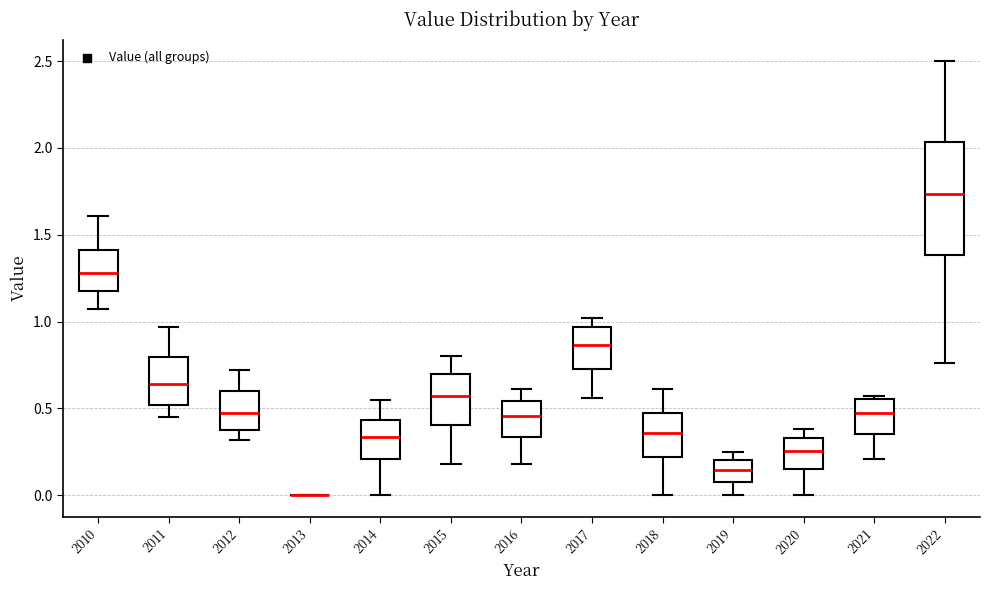

Comparing the boxes themselves (not the whiskers), which one is the tallest?

2022